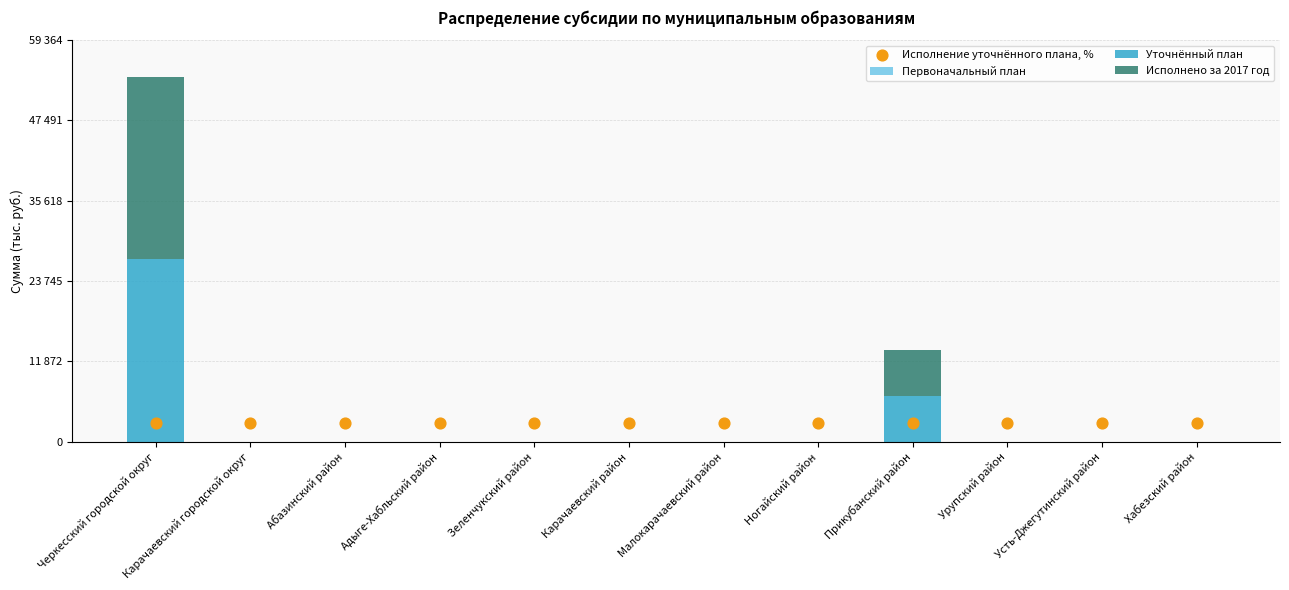

What are all the series names shown in the legend?

Первоначальный план, Уточнённый план, Исполнено за 2017 год, Исполнение уточнённого плана, %